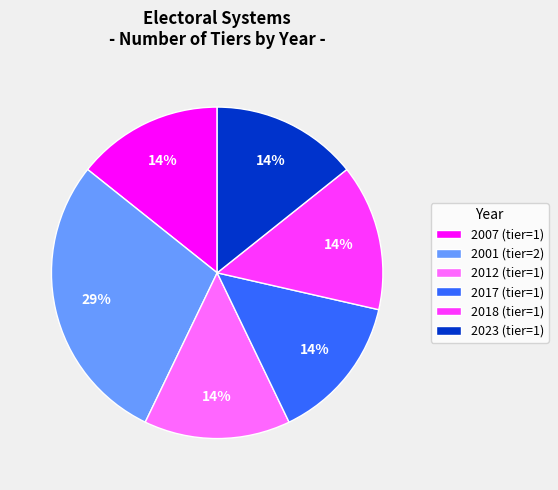

To the nearest percent, what is the combined percentage of 2012 (tier=1) and 2001 (tier=2)?

43%